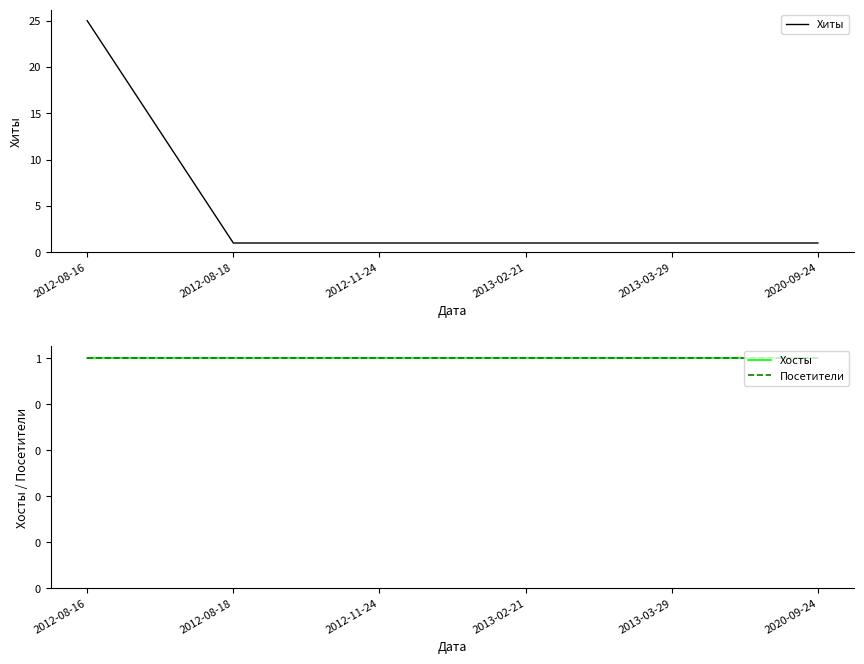

True or false: Хосты and Хиты cross at least once.

False